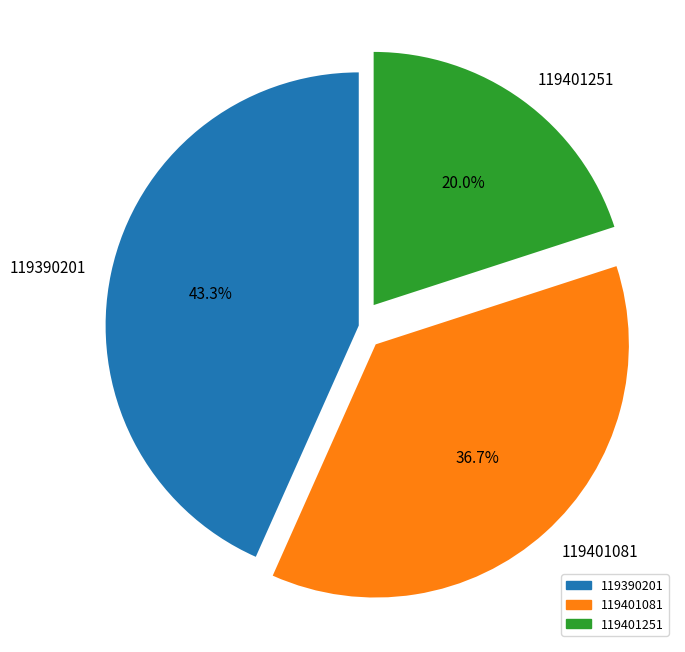

What percentage is the 119401081 slice, to the nearest percent?

37%